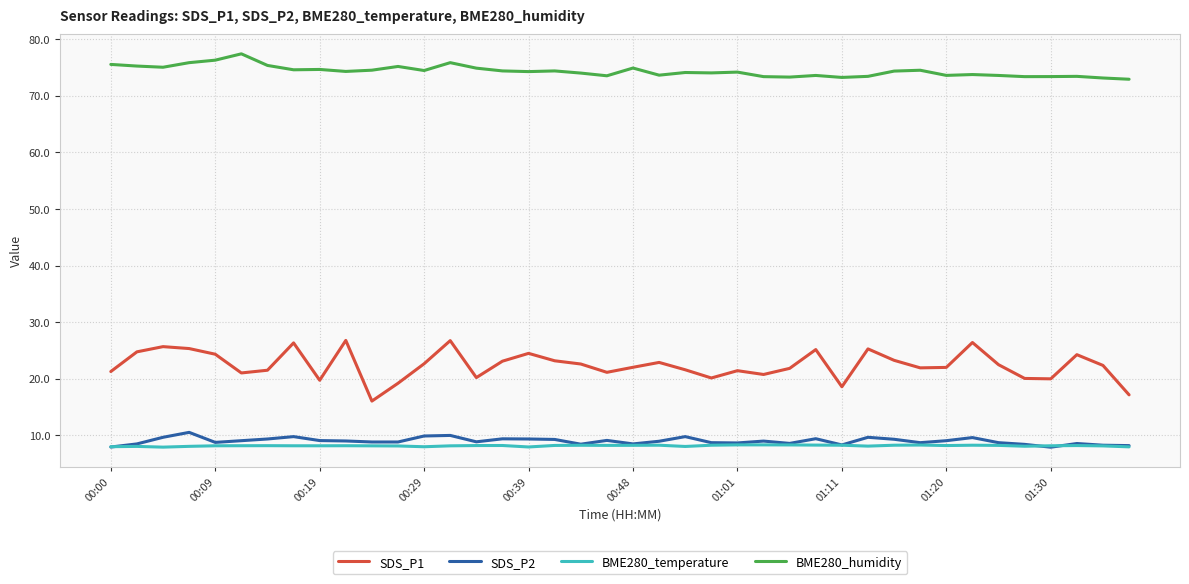

Which series has the widest spread of values?

SDS_P1